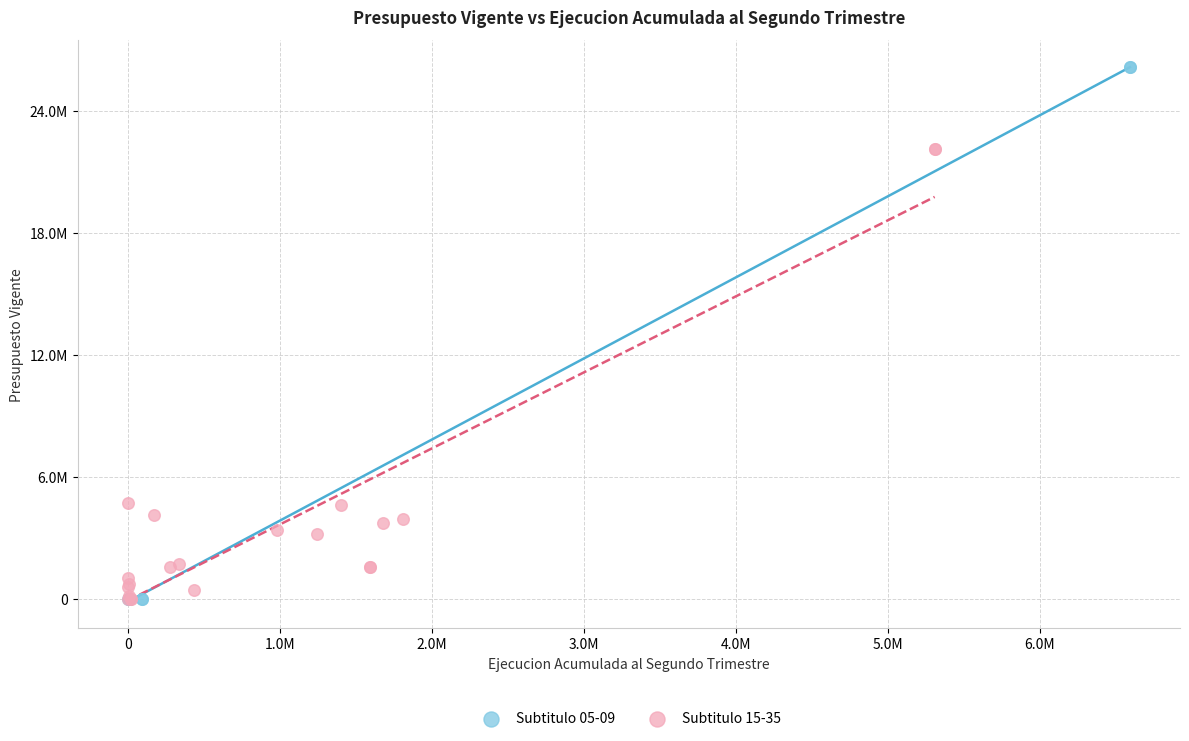

What are all the series names shown in the legend?

Subtitulo 05-09, Subtitulo 15-35